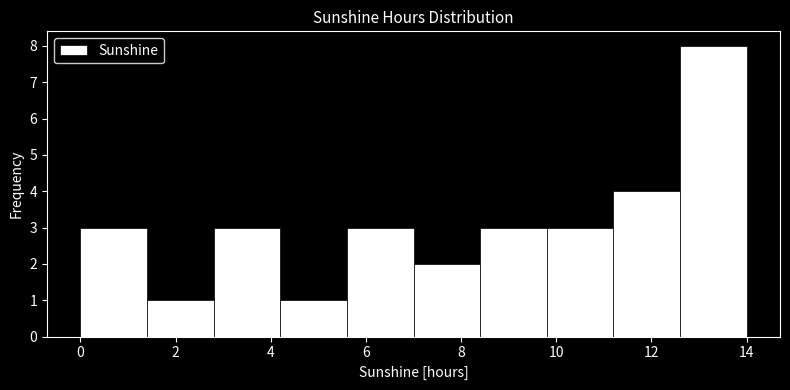

Reading left to right, list every bar in this chart as the range it spans on the x-axis followed by its height. The values are not printed on the chart, so give them approximately, as read against the axis.

0.0 to 1.4: 3
1.4 to 2.8: 1
2.8 to 4.2: 3
4.2 to 5.6: 1
5.6 to 7.0: 3
7.0 to 8.4: 2
8.4 to 9.8: 3
9.8 to 11.2: 3
11.2 to 12.6: 4
12.6 to 14.0: 8